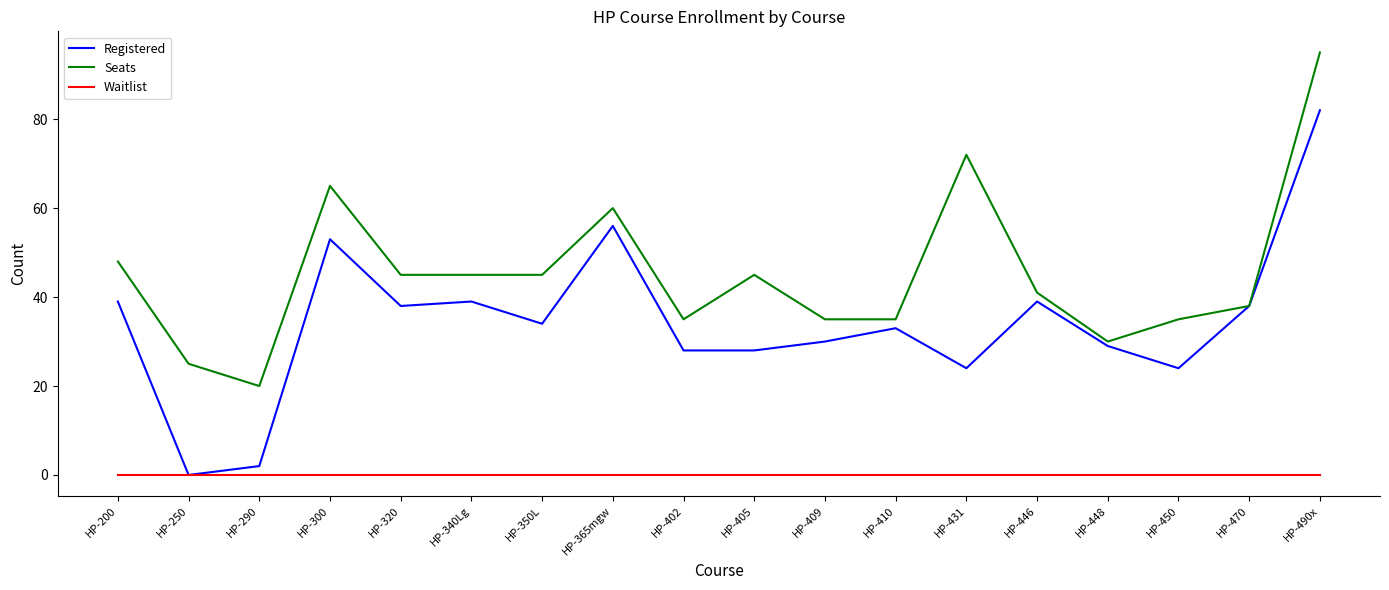

True or false: Seats has more than 2 interior local peaks.

True